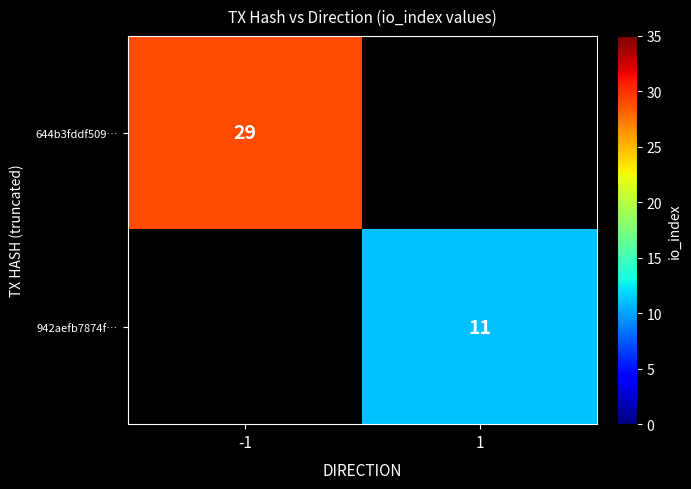

Is it true that 644b3fddf509… equals 45 at -1?

False